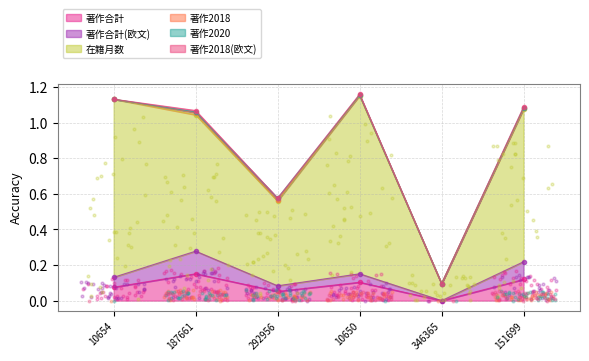

Which series has the largest Y range (max minus min)?

在籍月数